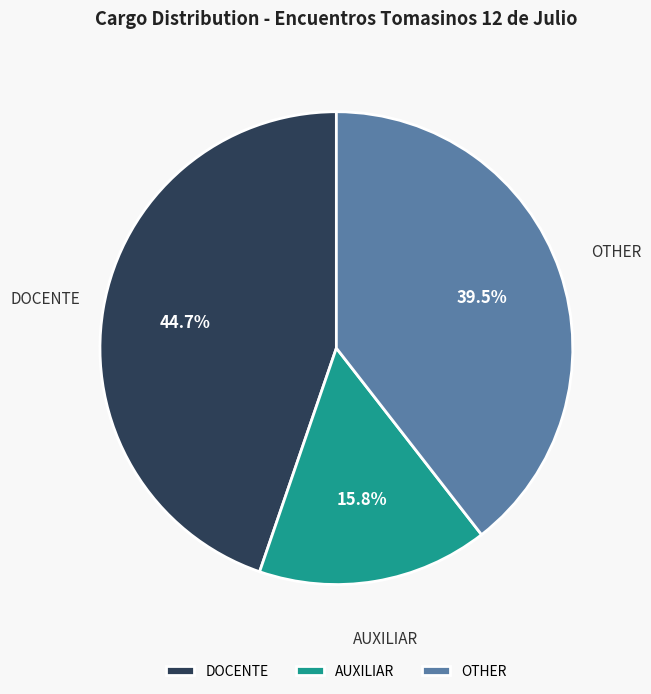

What is the smallest slice in the pie chart?

AUXILIAR